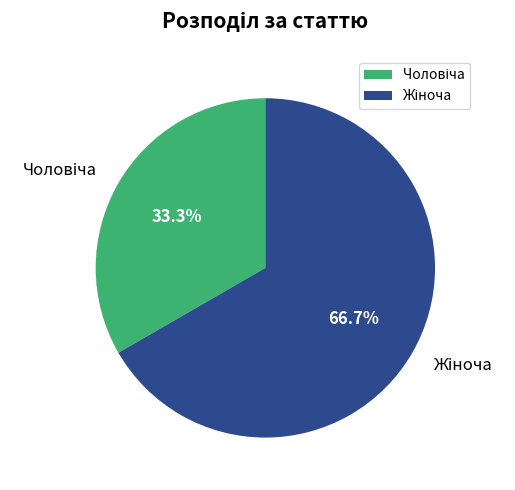

Is there any slice that represents more than half of the pie?

Yes